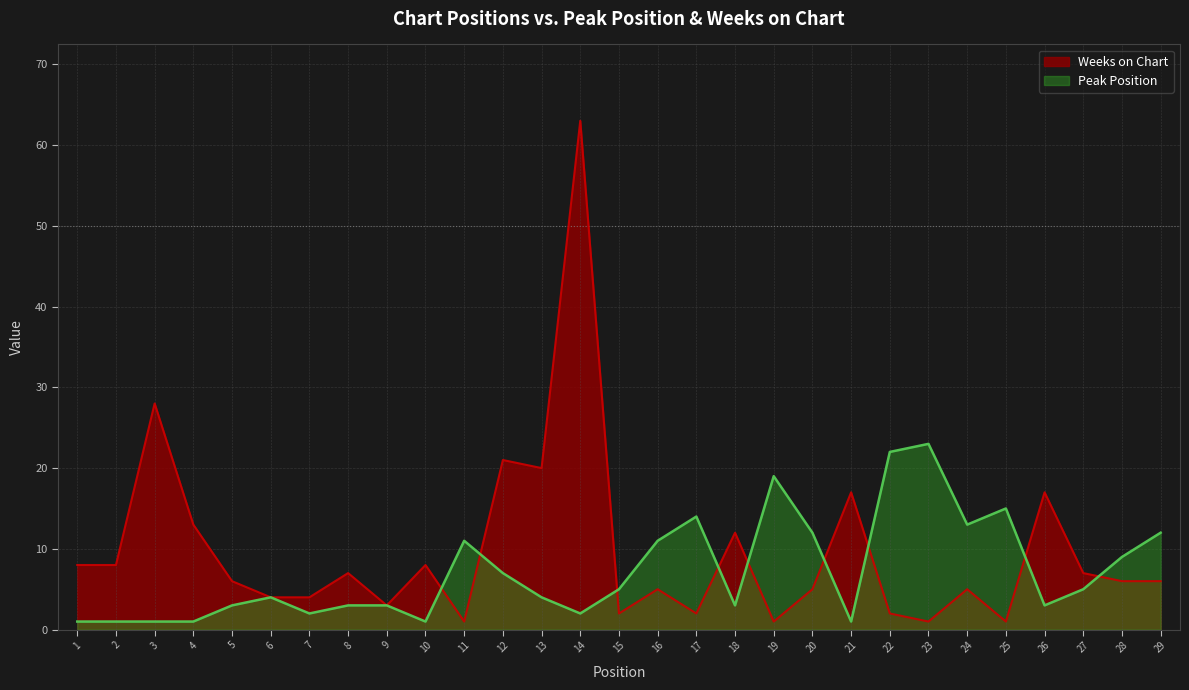

Between which two adjacent categories do Weeks on Chart and Peak Position first intersect?

10 and 11